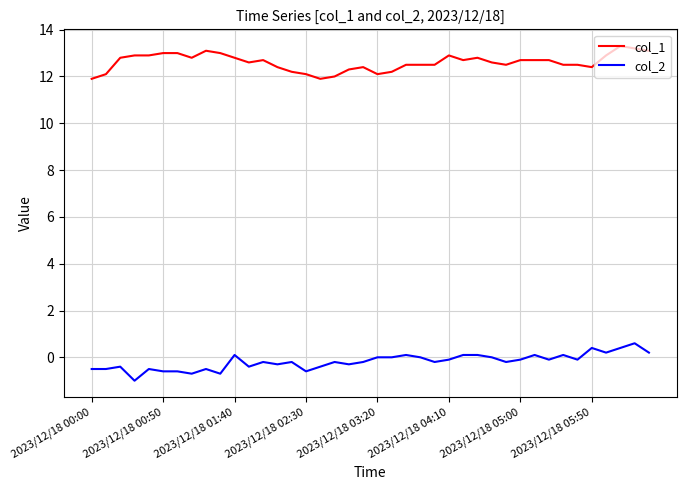

True or false: col_1 and col_2 cross at least once.

False